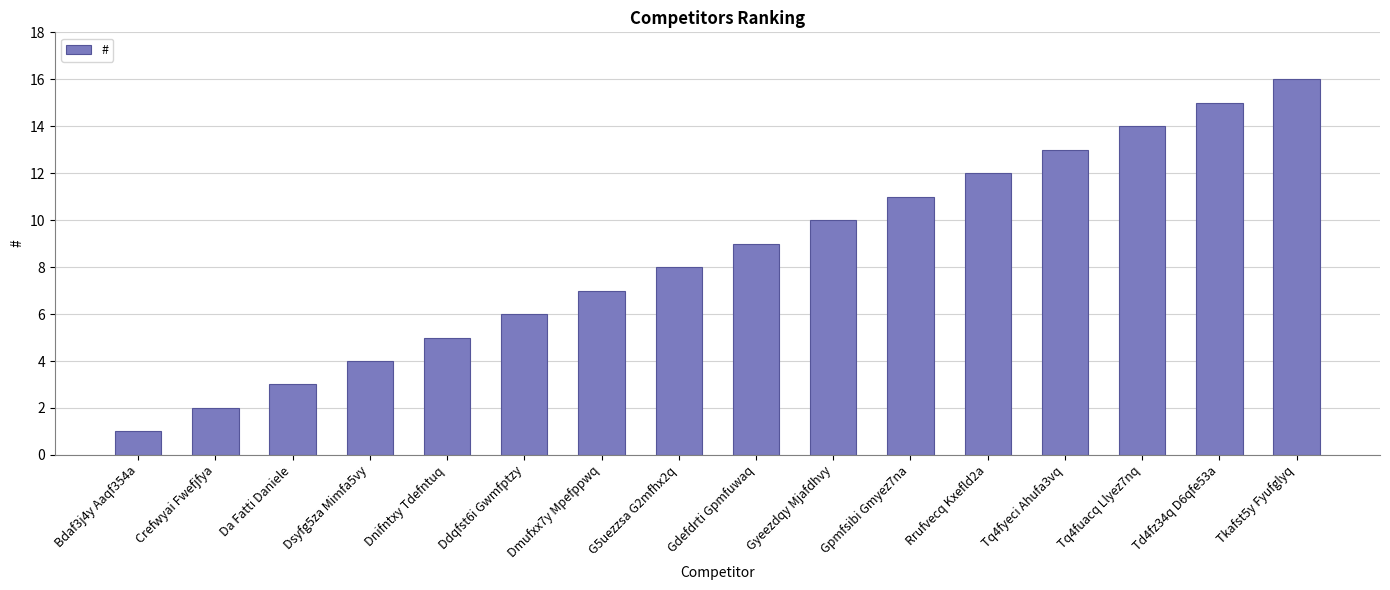

Reading left to right, extract all data points from this chart.

1	2	3	4	5	6	7	8	9	10	11	12	13	14	15	16